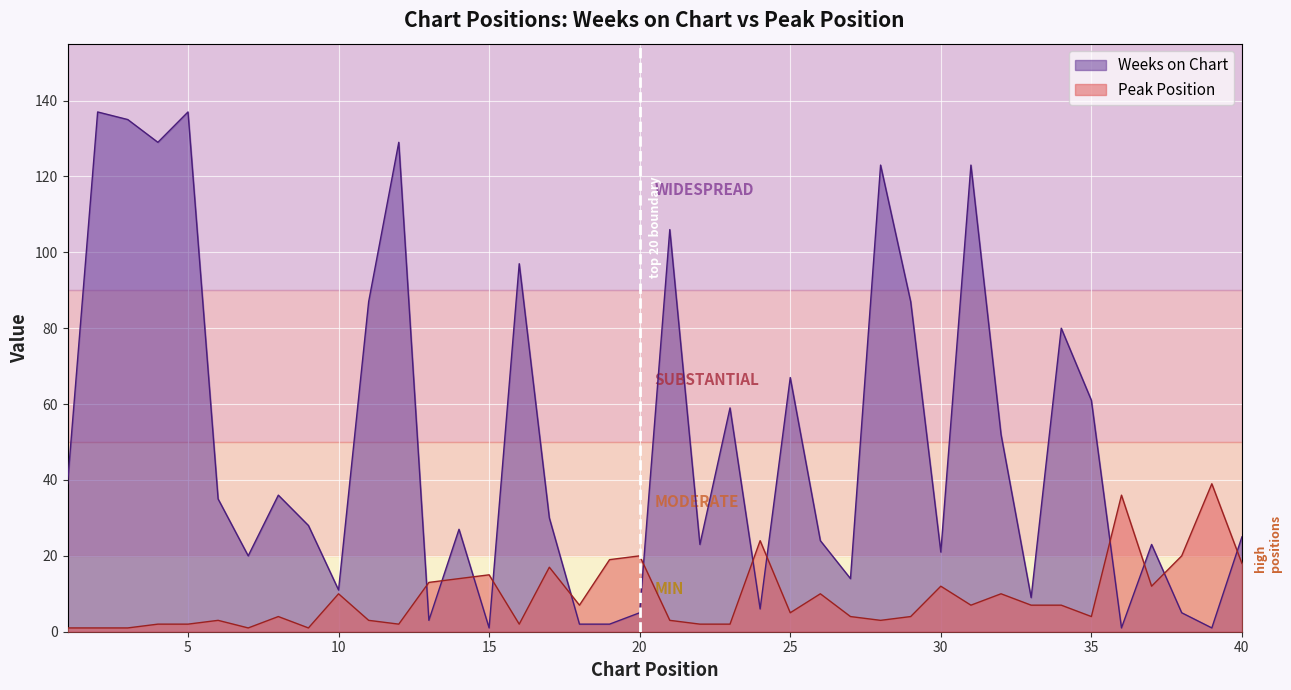

What is the sum of all Weeks on Chart values?

2000